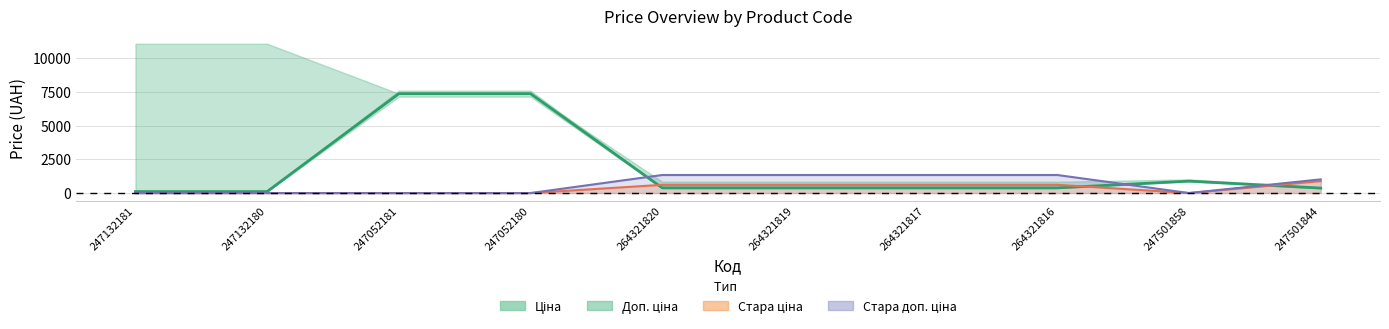

The value at 247052181 is 7360.2. True or false?

True